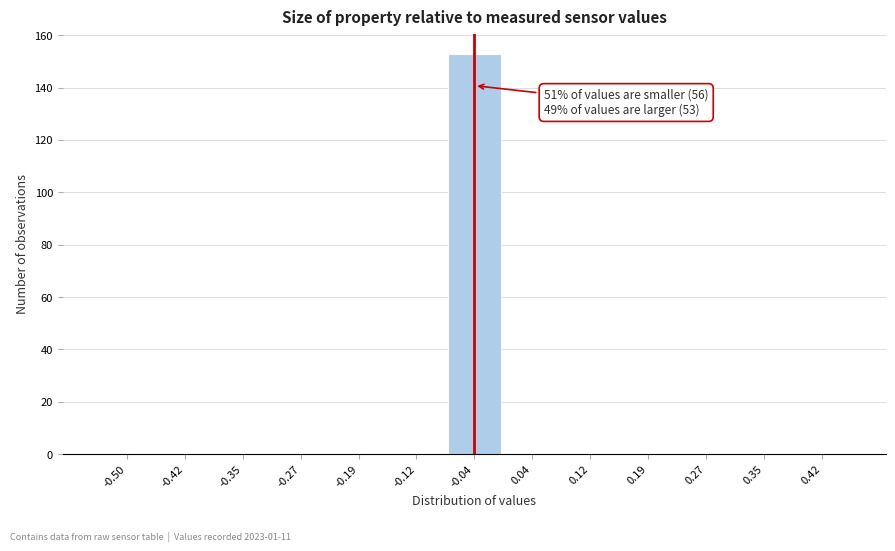

Reading left to right, list all the values displayed in this chart.

-0.50=0	-0.42=0	-0.35=0	-0.27=0	-0.19=0	-0.12=0	-0.04=153	0.04=0	0.12=0	0.19=0	0.27=0	0.35=0	0.42=0